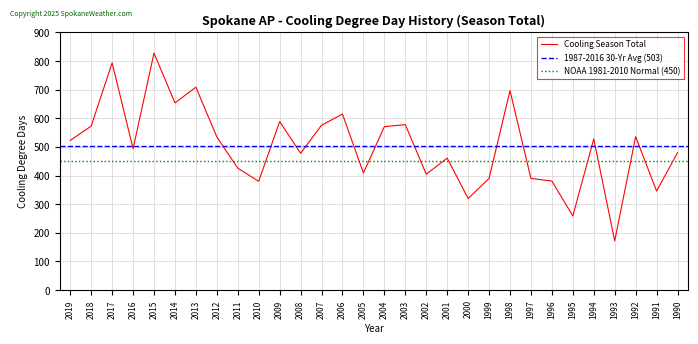

True or false: the data has more than 0 interior local peaks.

True